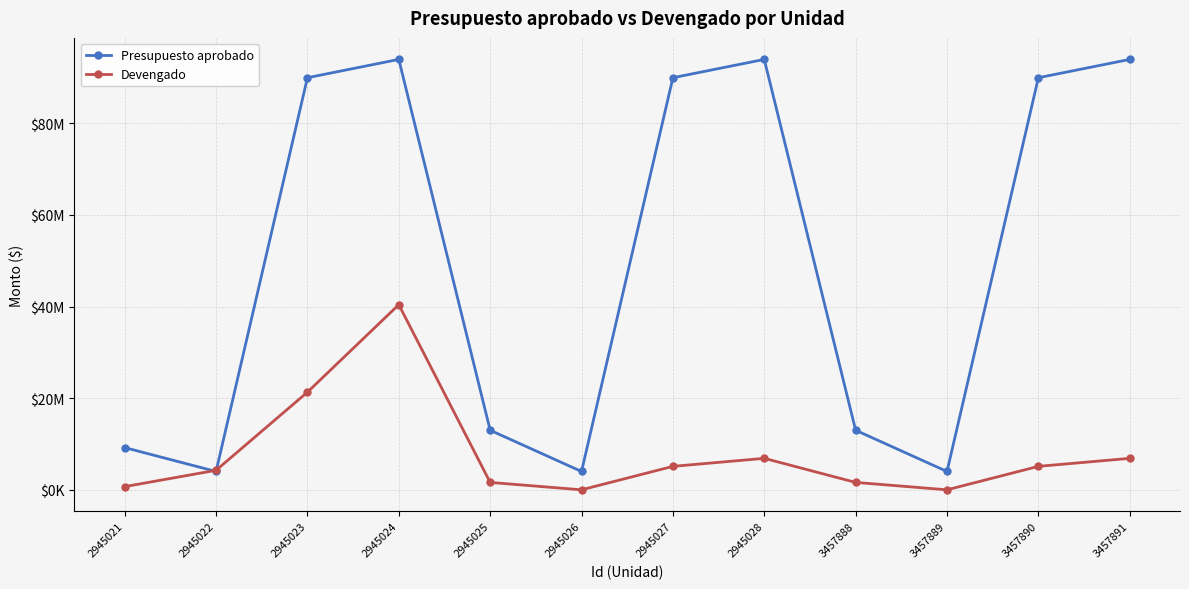

At which label does Devengado first exceed 5120011?

2945023